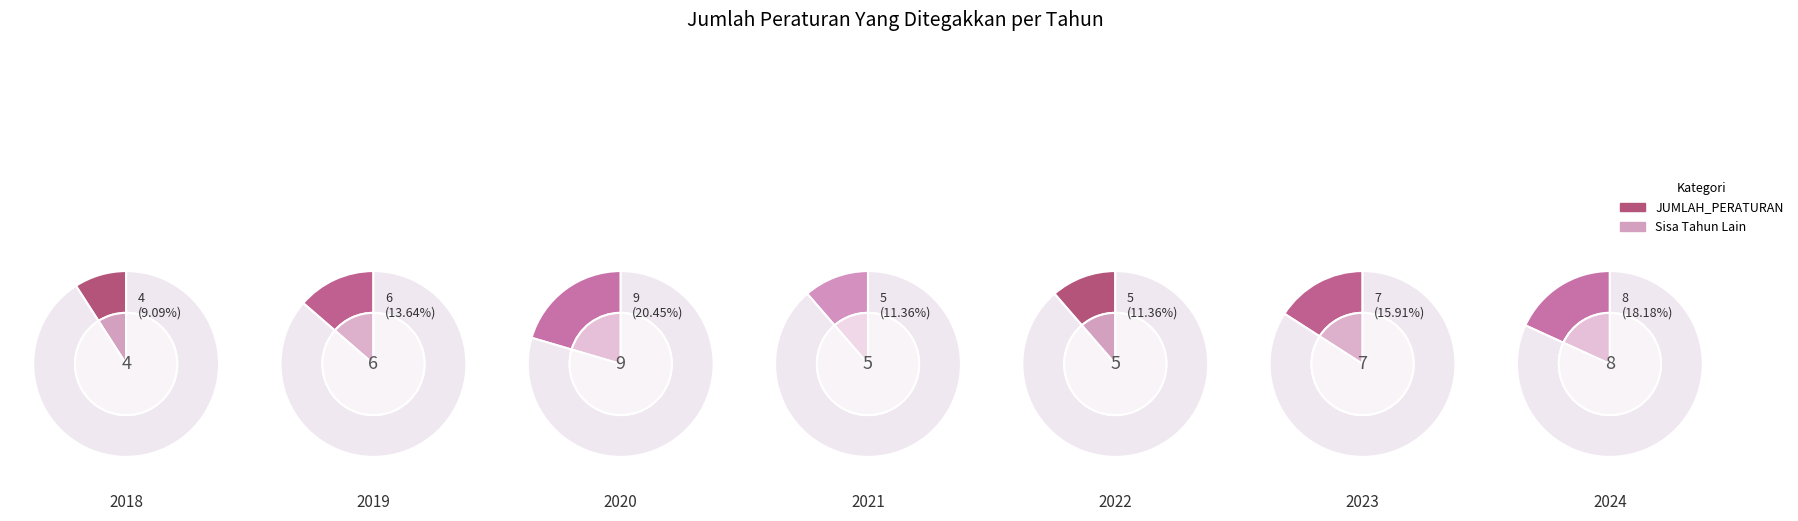

To the nearest percent, what is the difference between the largest and smallest slice percentages?

11%